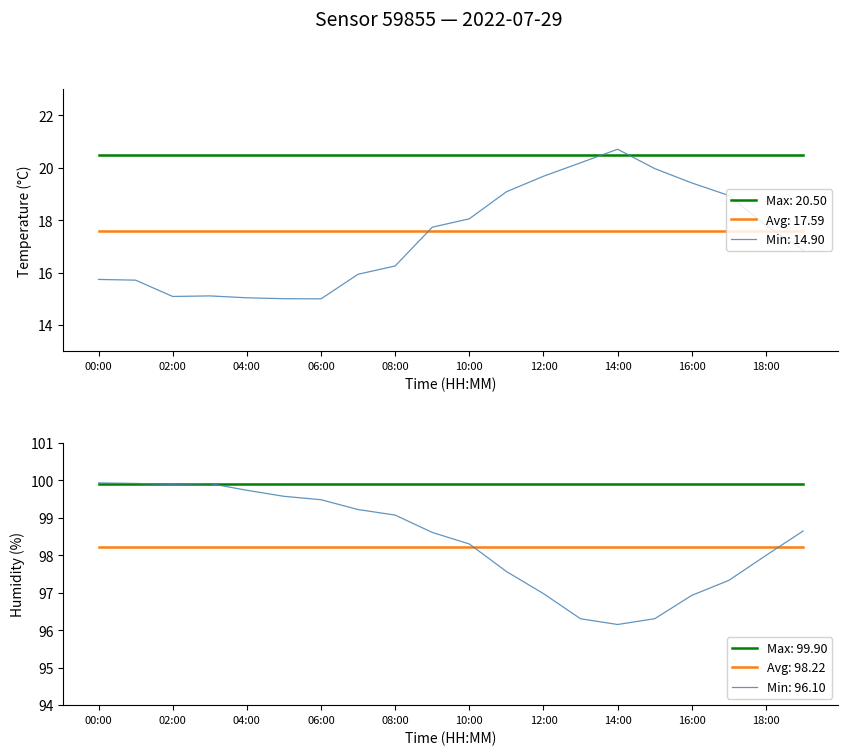

Read the temperature value at 14:00.

20.7